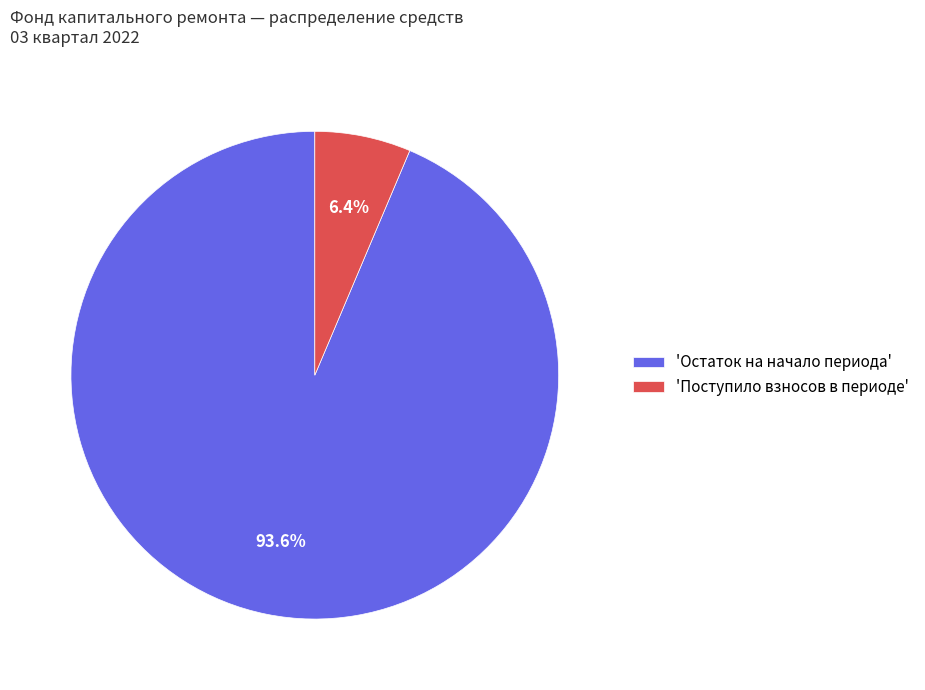

Between 'Поступило взносов в периоде' and 'Остаток на начало периода', which is larger?

'Остаток на начало периода'